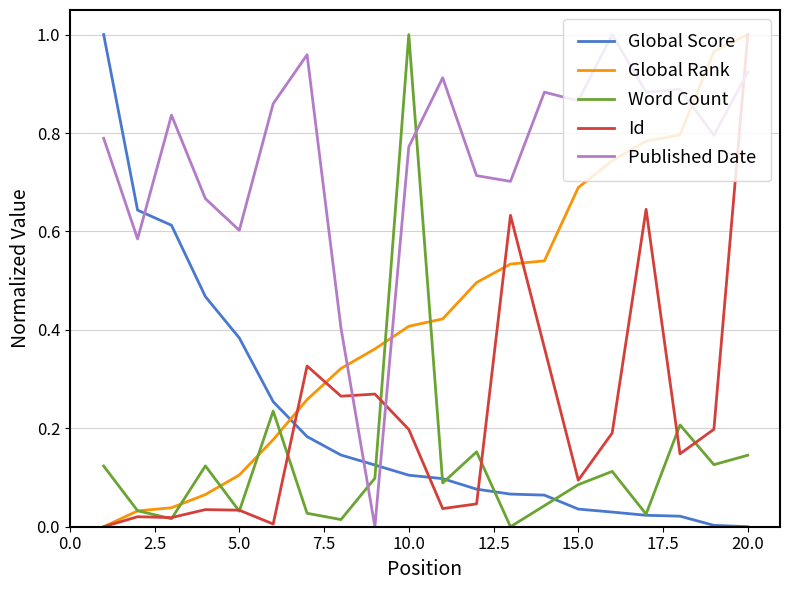

Which series has the largest total across all categories?

Published Date